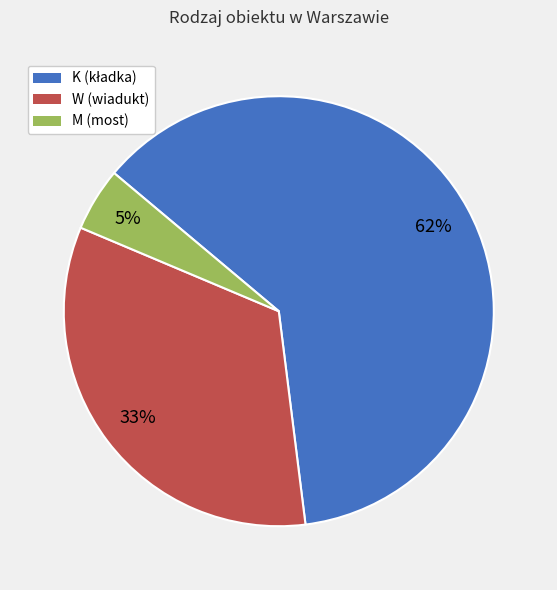

To the nearest percent, what portion does W represent?

33%